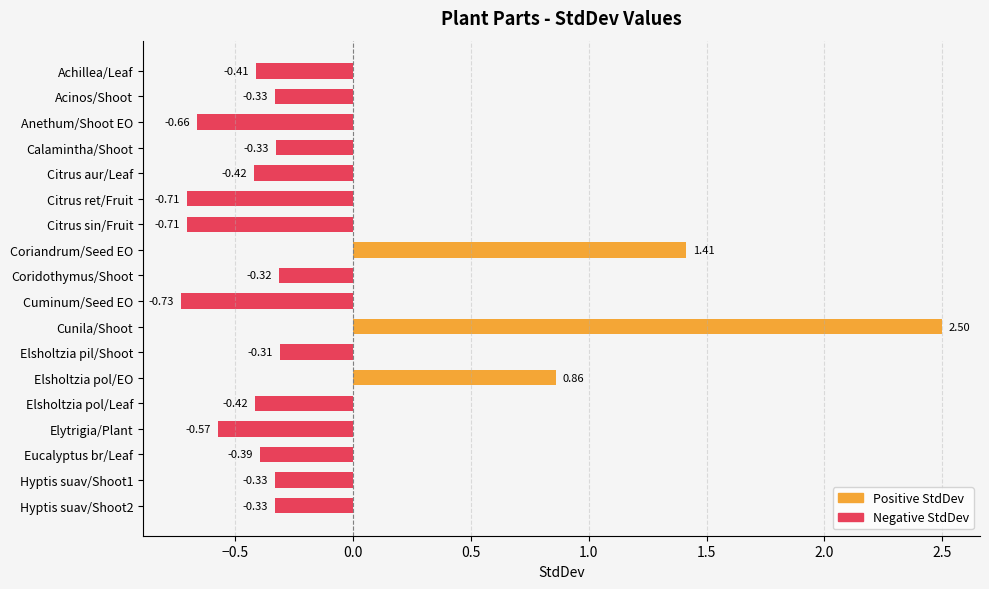

What is the label of the 11th bar from the bottom?

Coriandrum/Seed EO